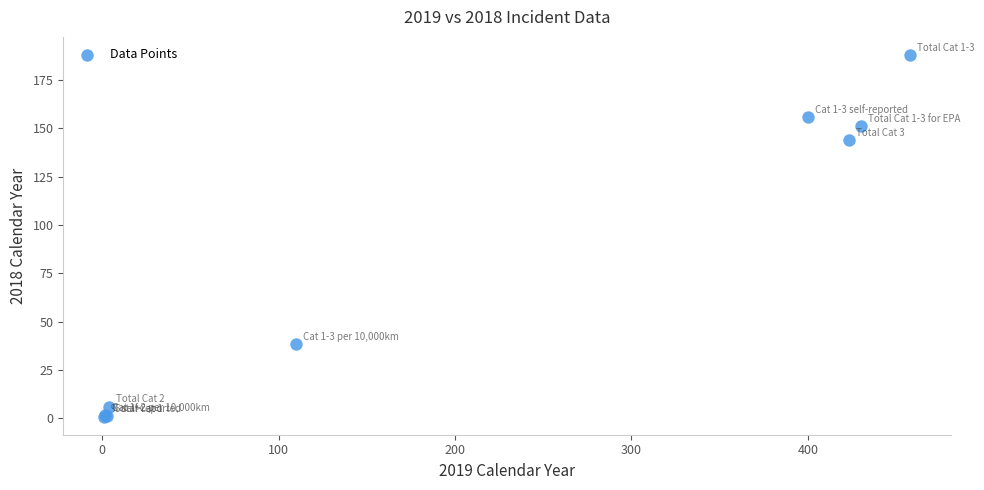

What Y value in the scatter plot is closest to 94?

144.0